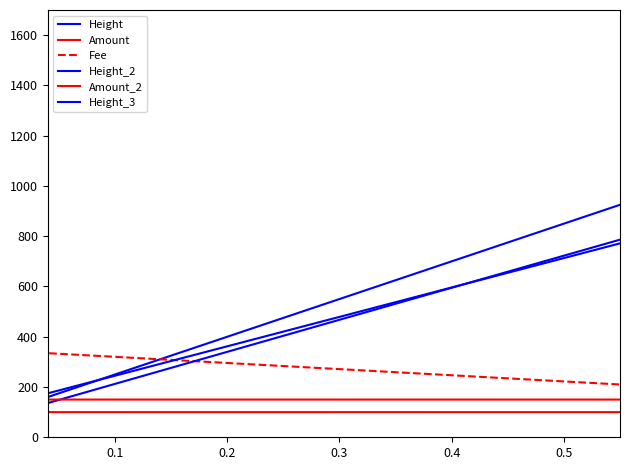

Does the chart display data point markers on the line(s)?

No